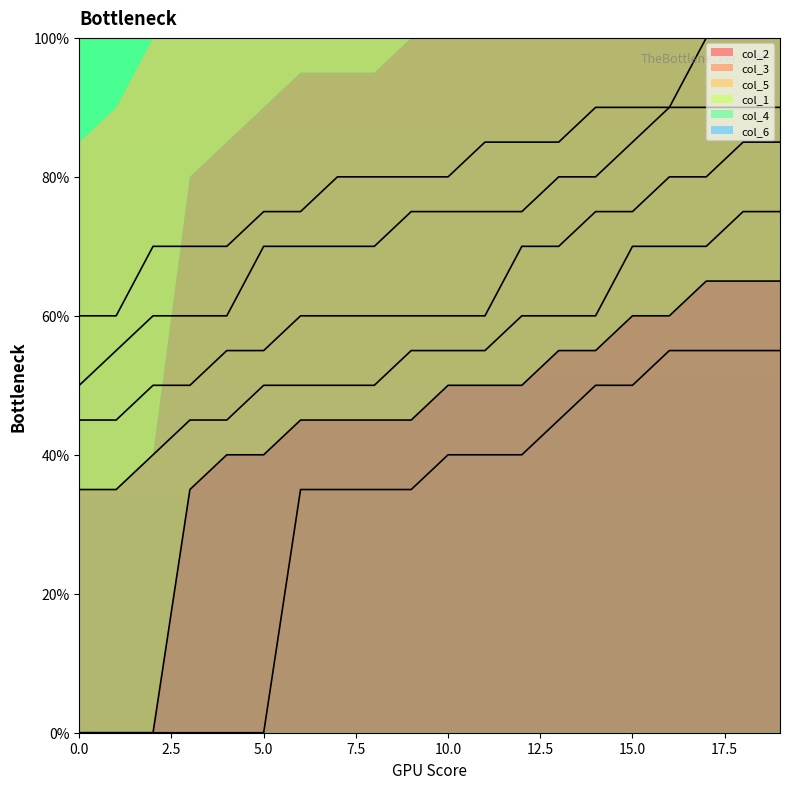

Which has a higher value, 19 or 12?

19